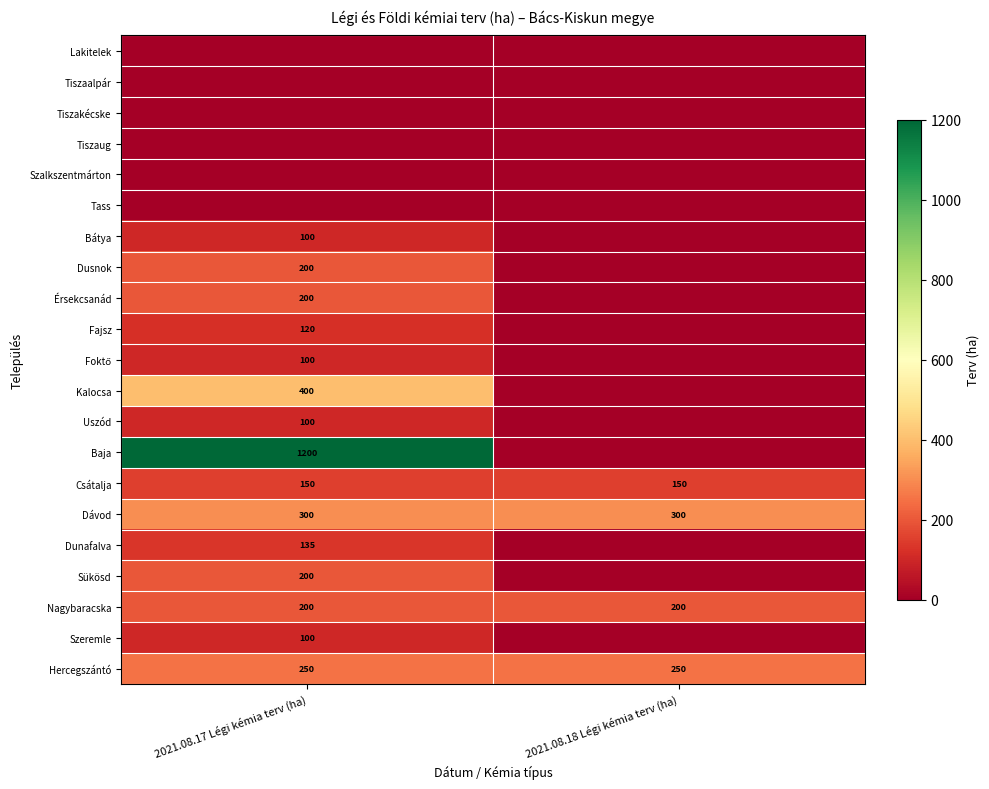

What is the maximum value for Dávod?

300